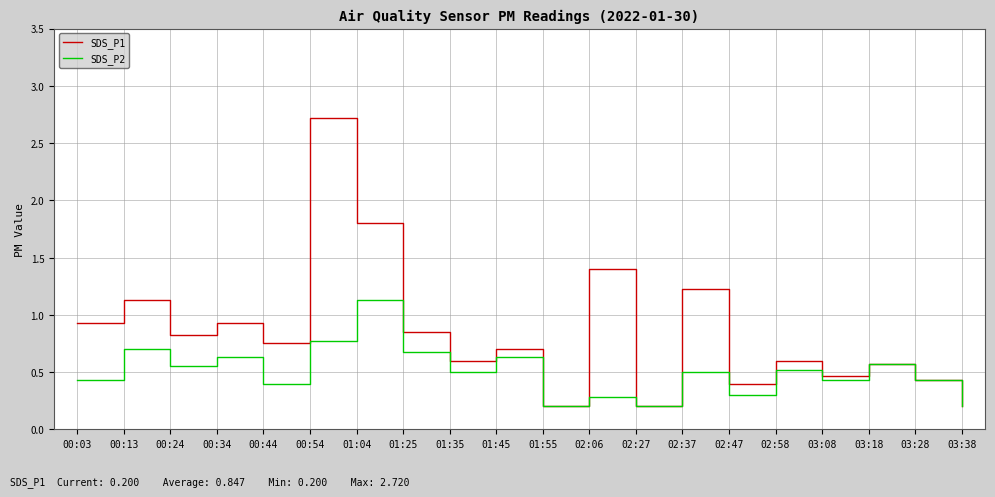

List the series in order of their overall mean, lowest first.

SDS_P2, SDS_P1